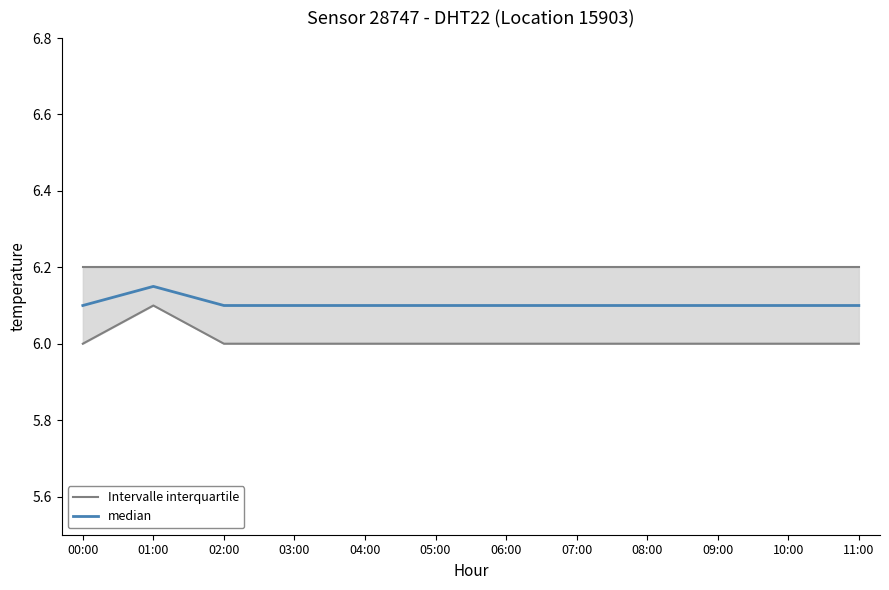

True or false: there are more than 0 points higher than both neighbors.

True